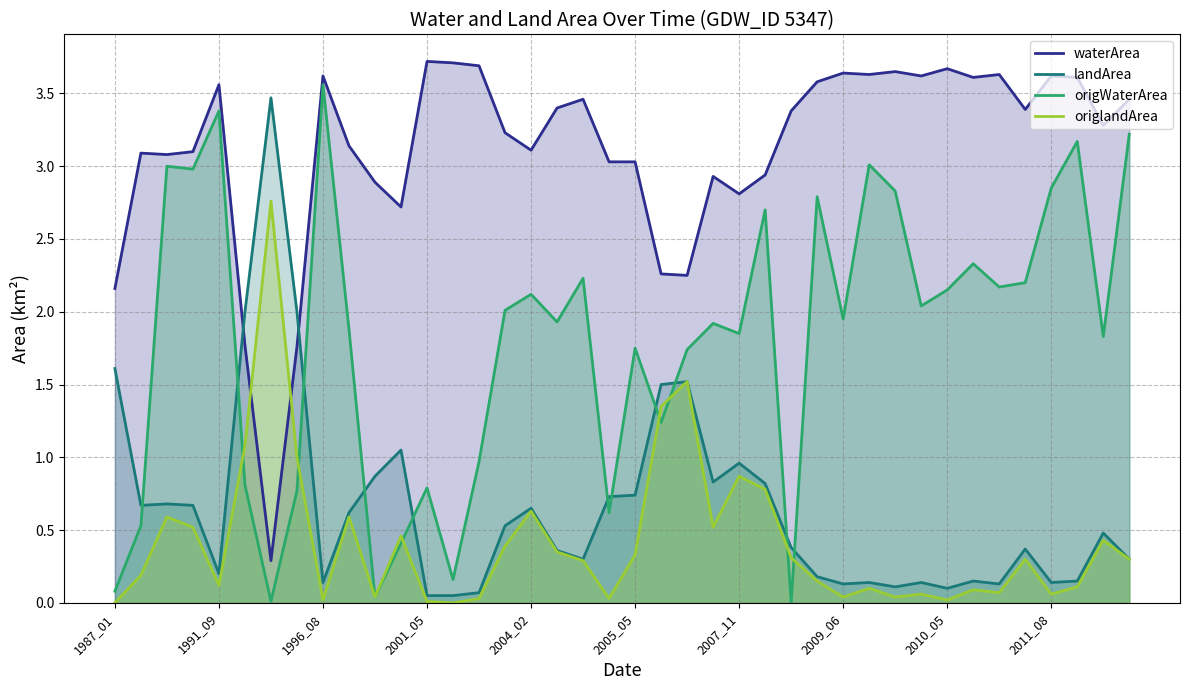

How many lines are shown in the chart?

4